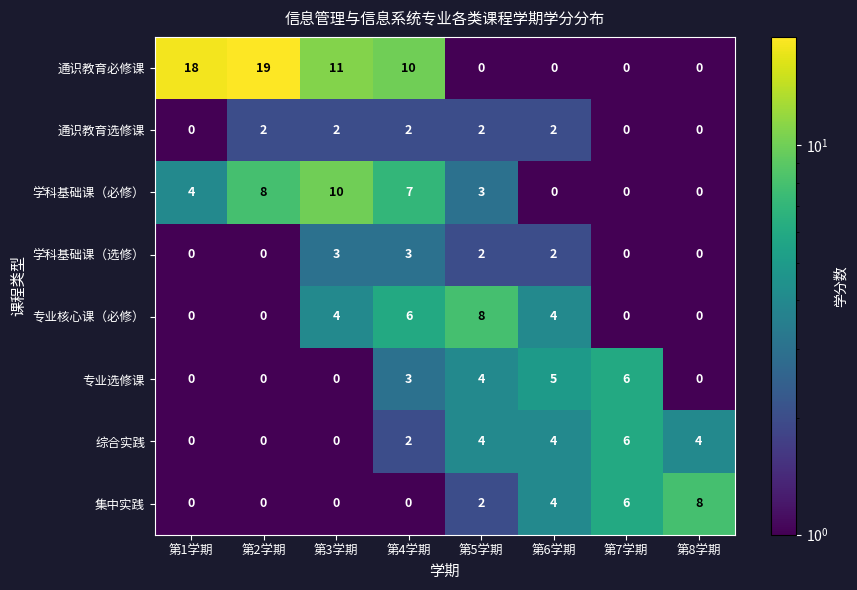

How many 专业核心课（必修） values are between 0 and 6?

7